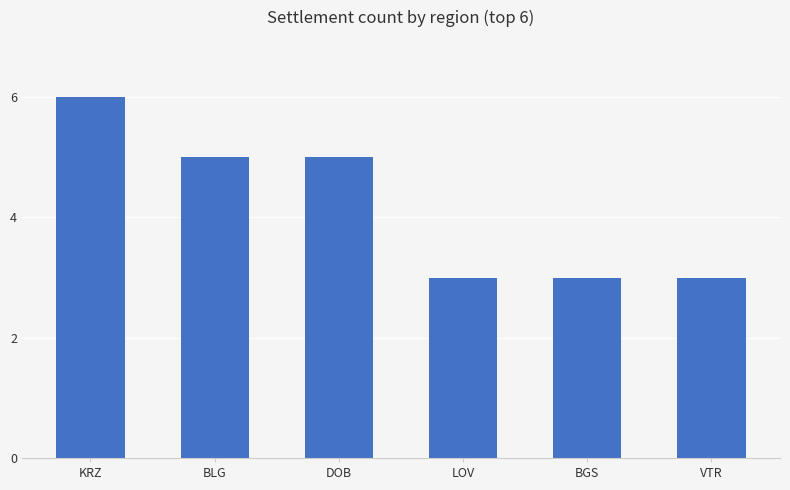

The chart shows a value of 8 at KRZ. True or false?

False